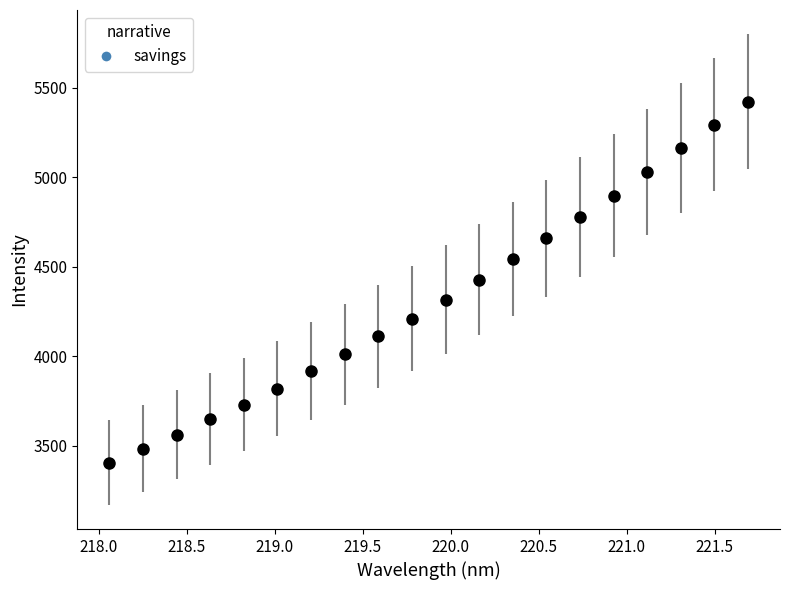

What is the value of the 13th point from the left?

4544.6